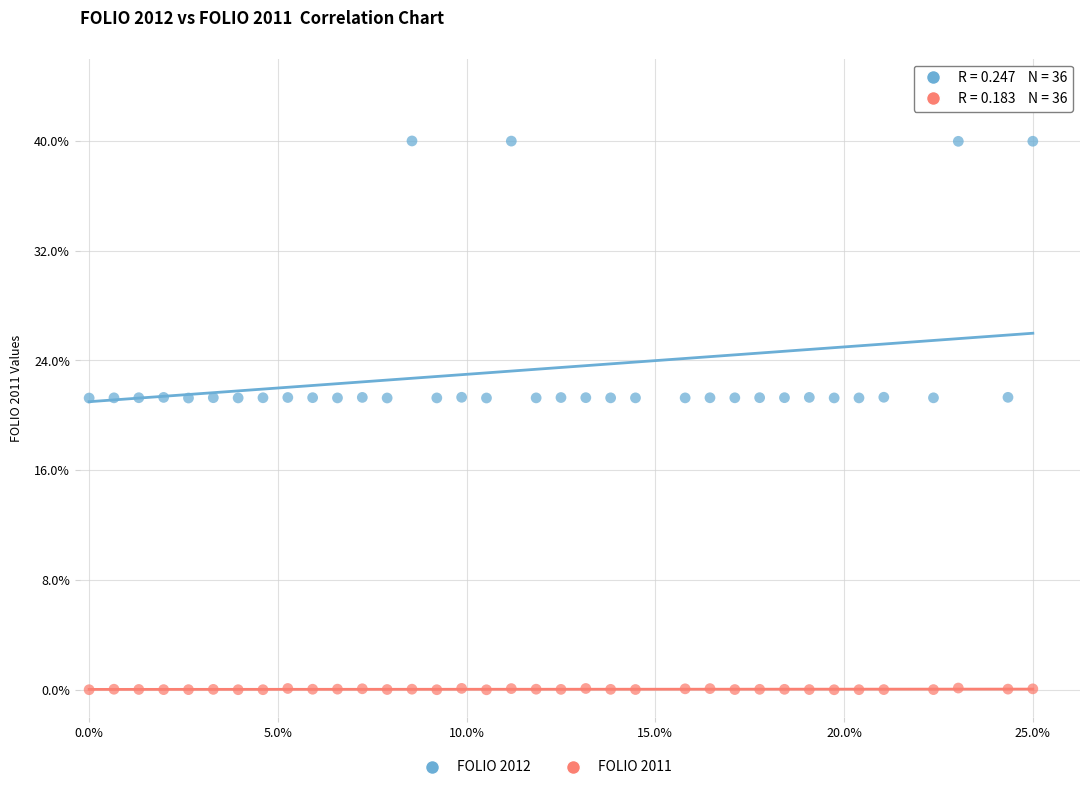

Which series reaches the maximum Y coordinate?

FOLIO 2012